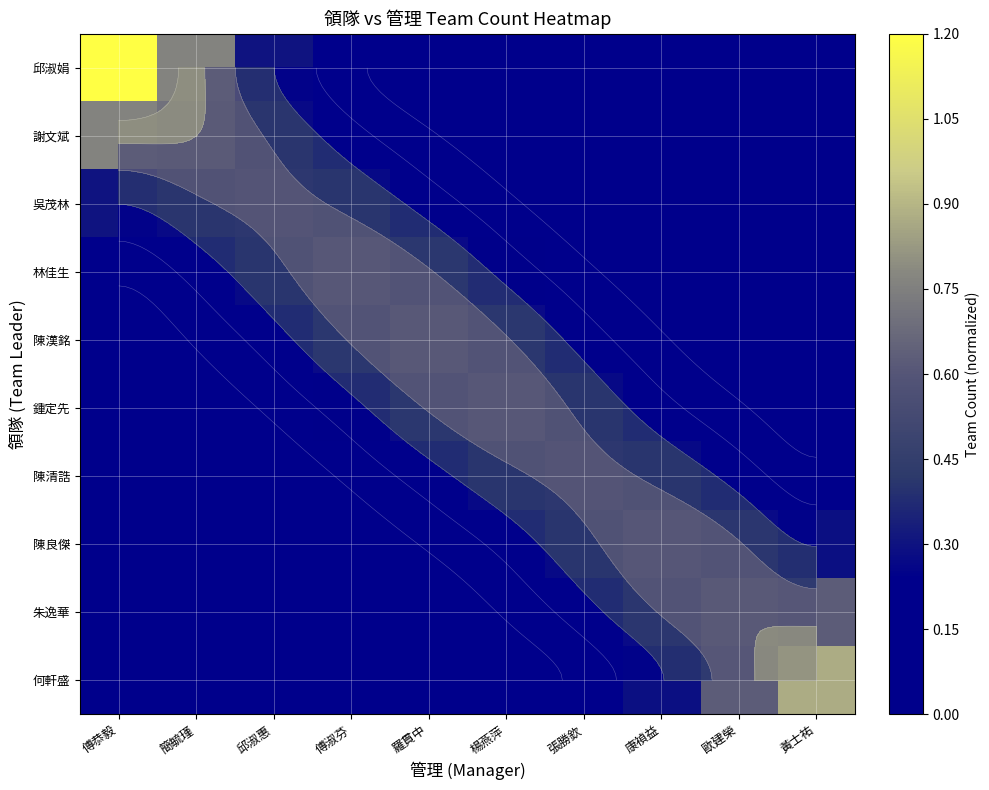

What is the sum of all 陳漢銘 values?

2.3